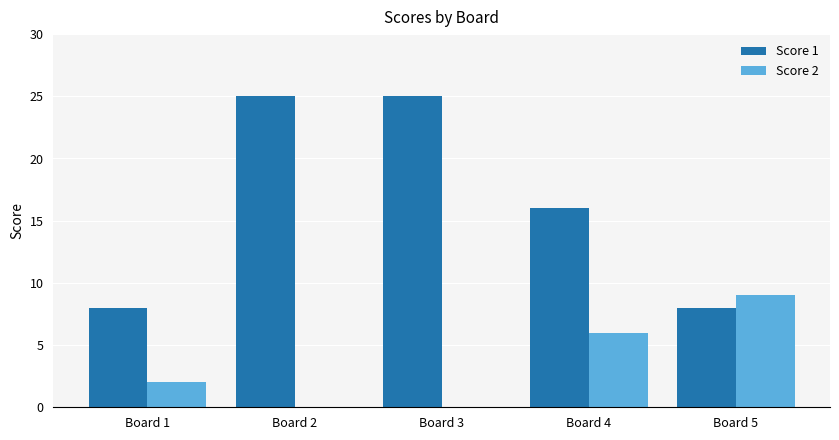

Is the value of Score 2 at Board 3 greater than the value of Score 1 at Board 4?

No